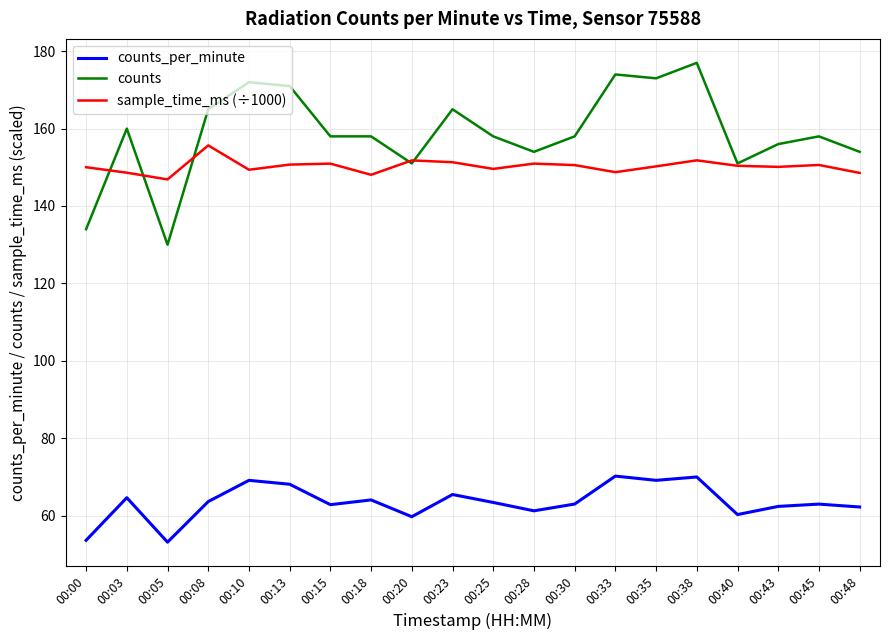

How many lines are shown in the chart?

3